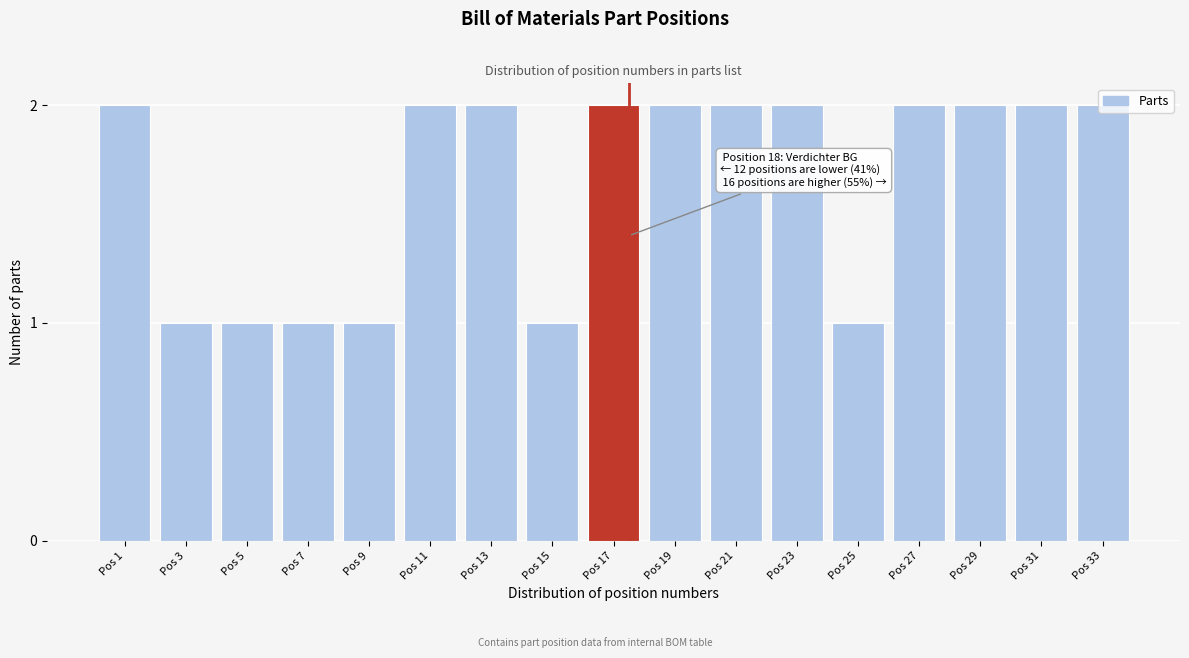

The chart shows a value of 0 at Pos 9. True or false?

False